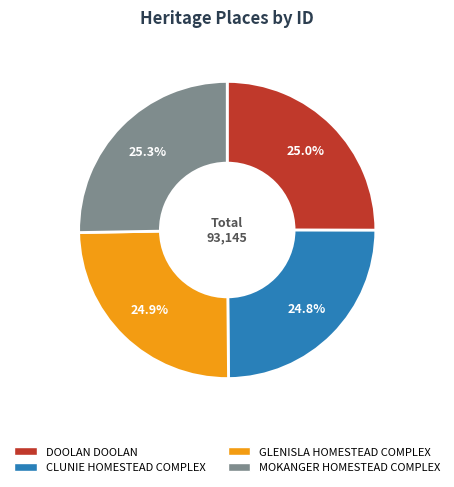

Does any single category account for the majority?

No